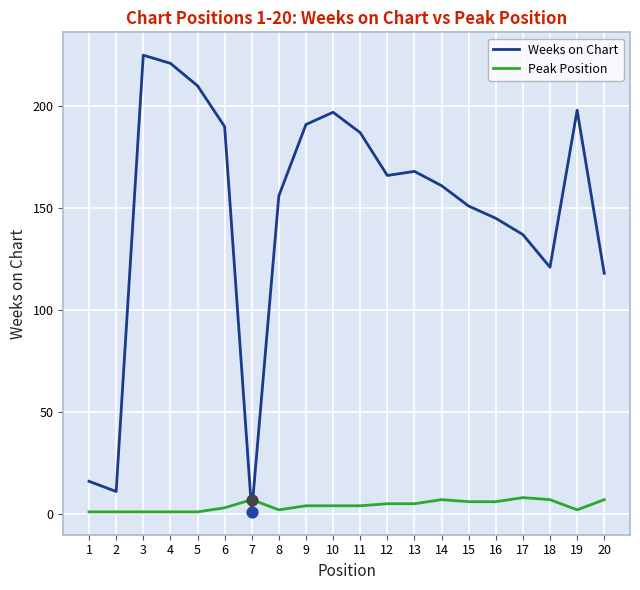

Which series changed the most between 1 and 4?

Weeks on Chart